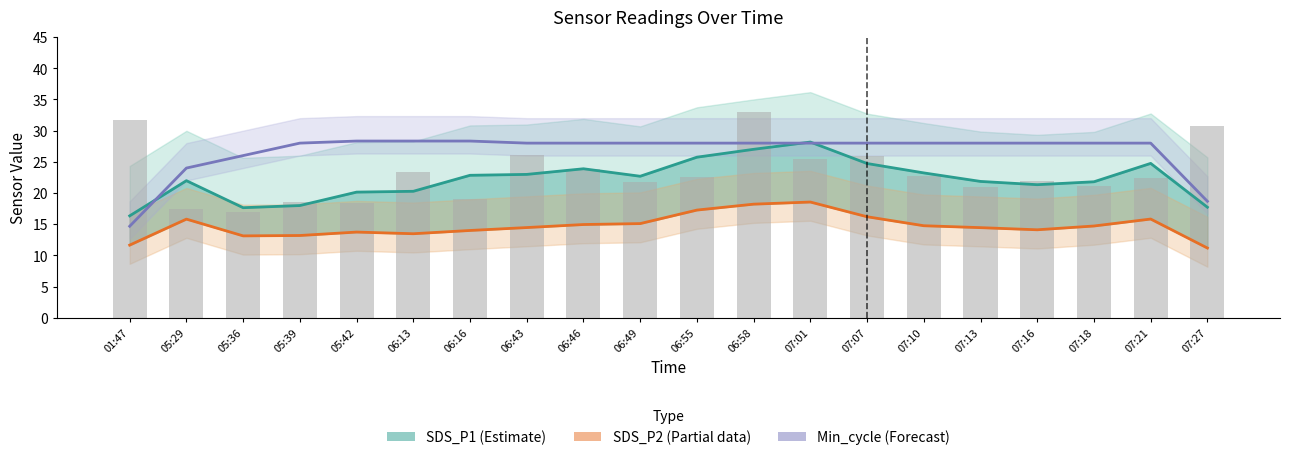

Reading left to right, transcribe all the data shown in this chart.

SDS_P1 (Estimate): 16.3	22.0	17.6	18.0	20.1	20.3	22.8	23.0	23.9	22.7	25.7	27.0	28.2	24.7	23.2	21.9	21.3	21.8	24.8	17.7
SDS_P2 (Partial): 11.6	15.8	13.1	13.2	13.7	13.5	14.0	14.5	14.9	15.1	17.3	18.2	18.5	16.2	14.7	14.4	14.1	14.7	15.8	11.2
Min_cycle (Forecast): 14.7	24.0	26.0	28.0	28.3	28.3	28.3	28.0	28.0	28.0	28.0	28.0	28.0	28.0	28.0	28.0	28.0	28.0	28.0	18.7
Raw SDS_P1: 31.6	17.4	16.9	18.6	18.4	23.4	19.0	26.1	23.8	21.7	22.5	33.0	25.5	26.0	22.7	21.0	21.9	21.1	22.4	30.8